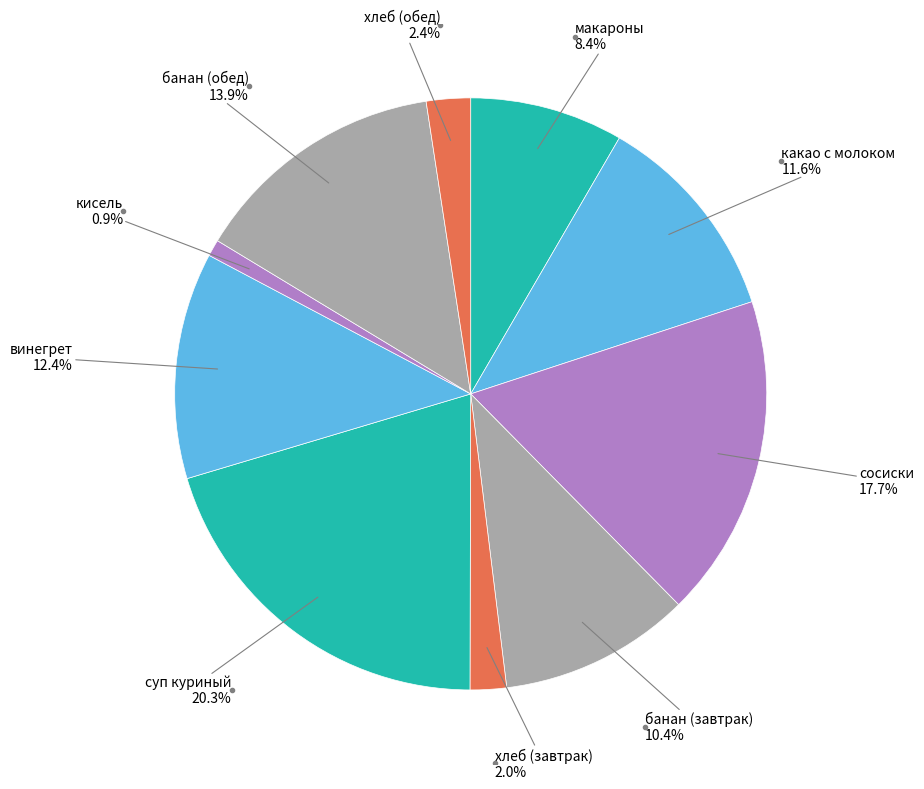

Between хлеб (обед) and какао с молоком, which is larger?

какао с молоком